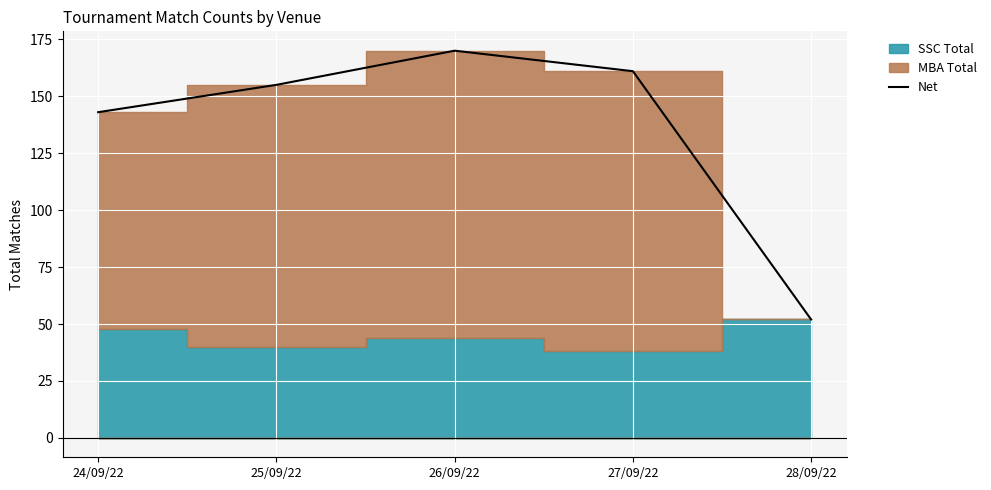

What is the minimum value shown in the chart?

52